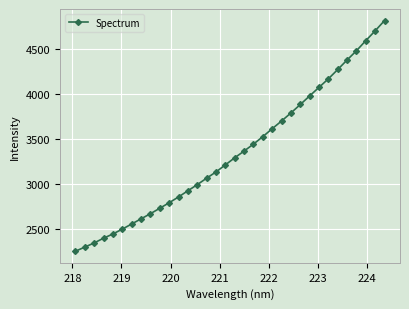

What is the difference between the maximum and minimum values?

2565.1